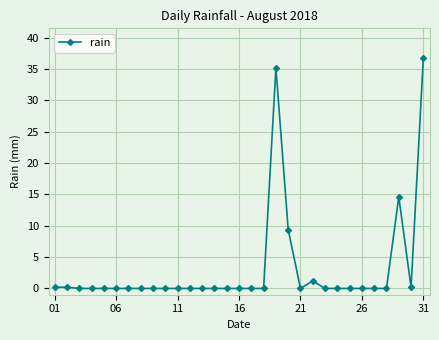

How many distinct data groups are displayed?

1